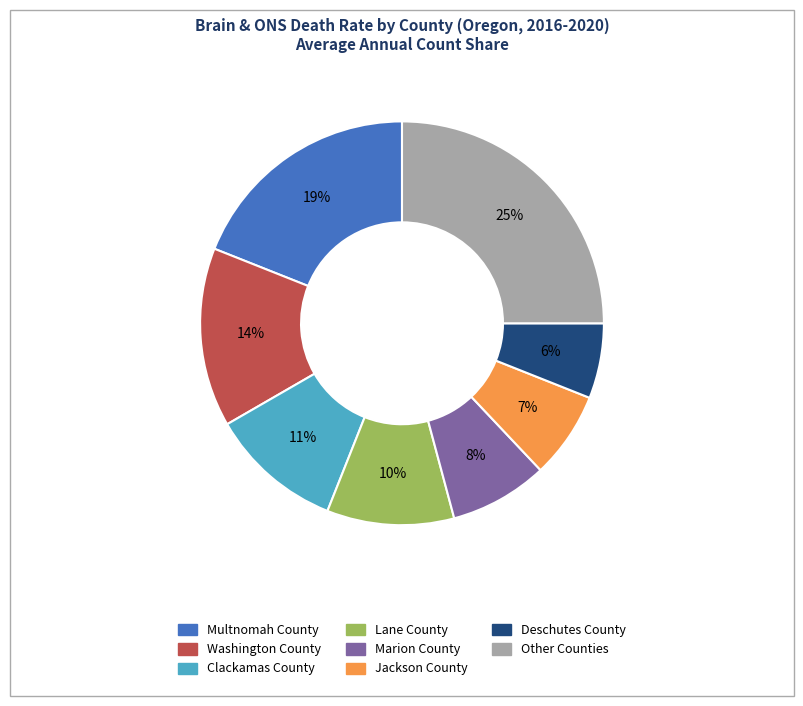

Is there any slice that represents more than half of the pie?

No